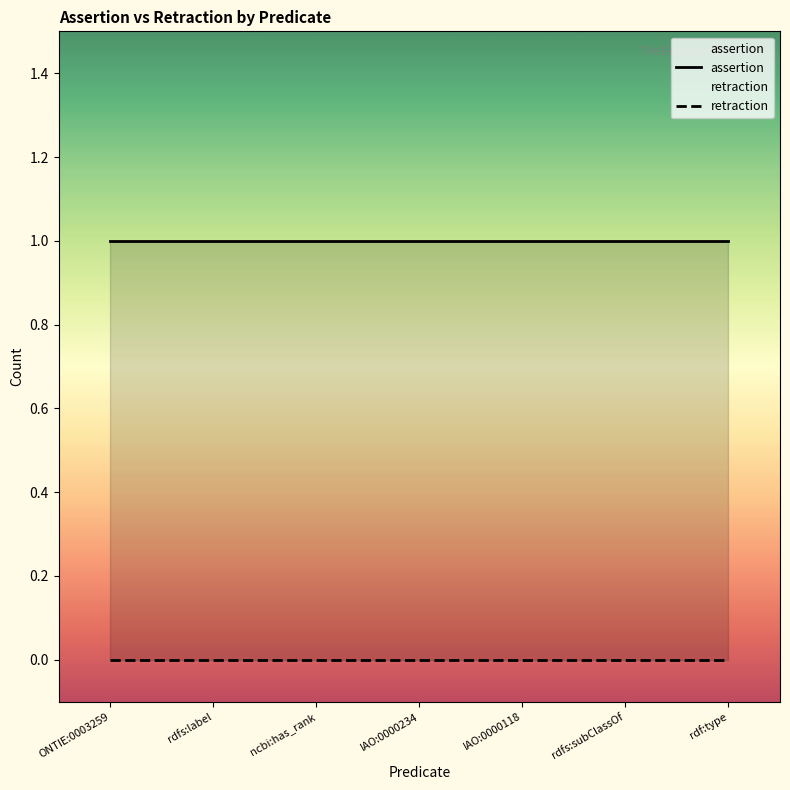

Does the chart display data point markers on the line(s)?

No